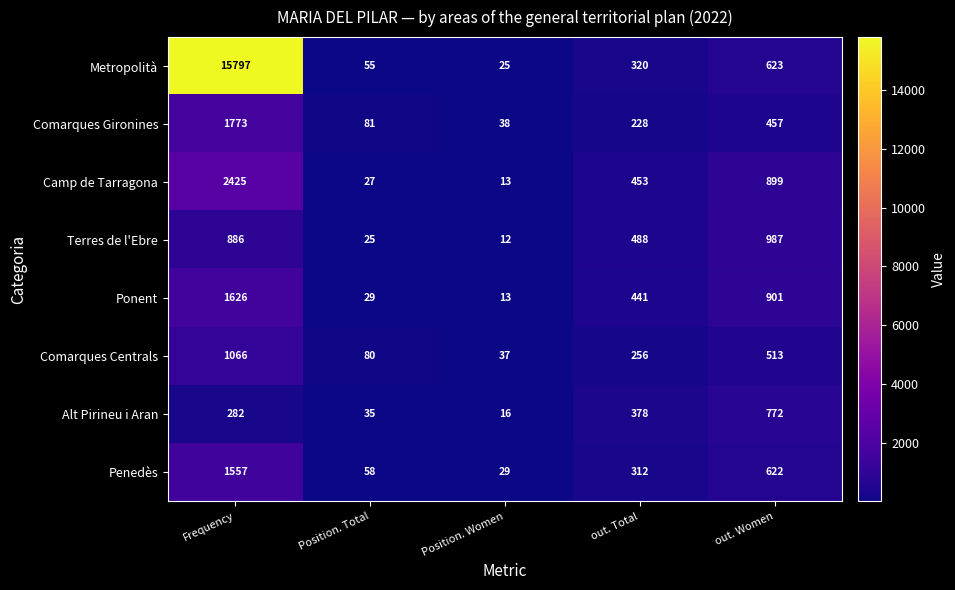

Which series has the largest total across all categories?

Metropolità